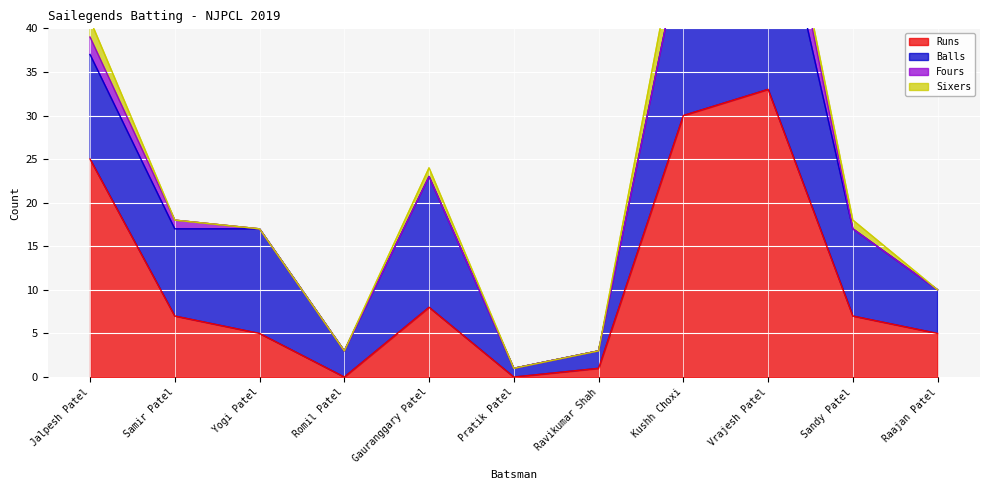

What position from the left is Jalpesh Patel?

1